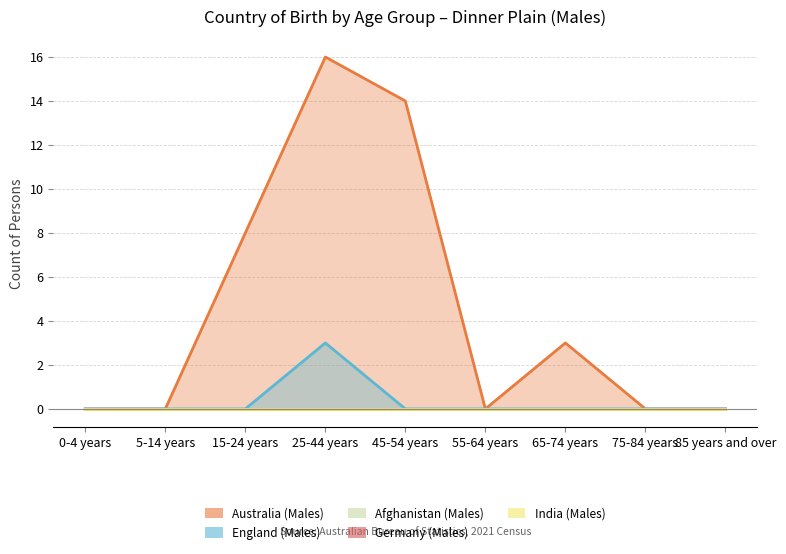

Rank the categories by Afghanistan (Males) value from lowest to highest.

0-4 years, 5-14 years, 15-24 years, 25-44 years, 45-54 years, 55-64 years, 65-74 years, 75-84 years, 85 years and over